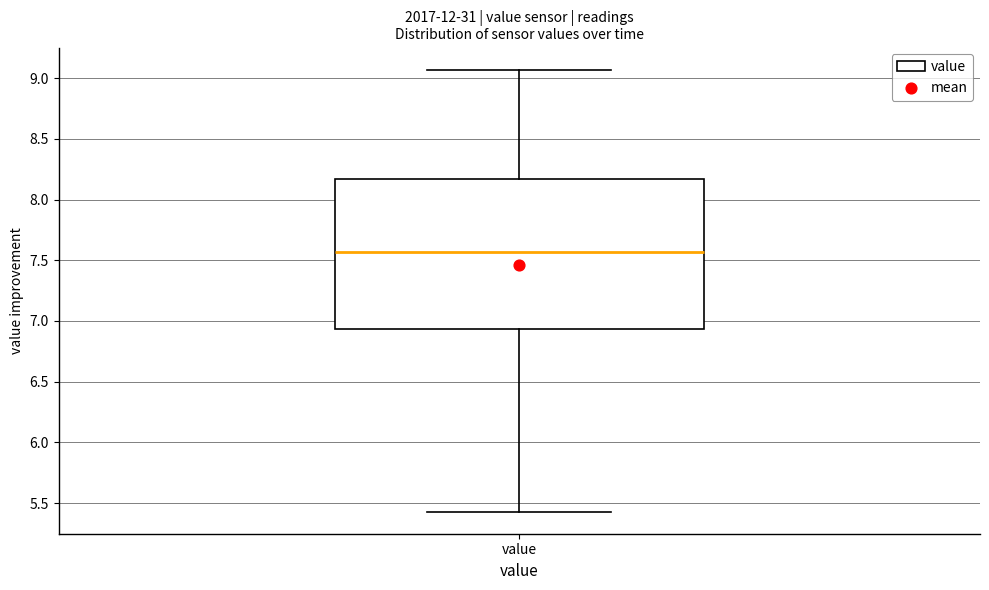

Read this box plot against the y-axis: the position of the median line, the range covered by the box, and the ends of both whiskers. The values are not printed on the chart, so give them approximately, as read against the axis.

median 7.55, box 6.95 to 8.15, whiskers 5.45 to 9.05